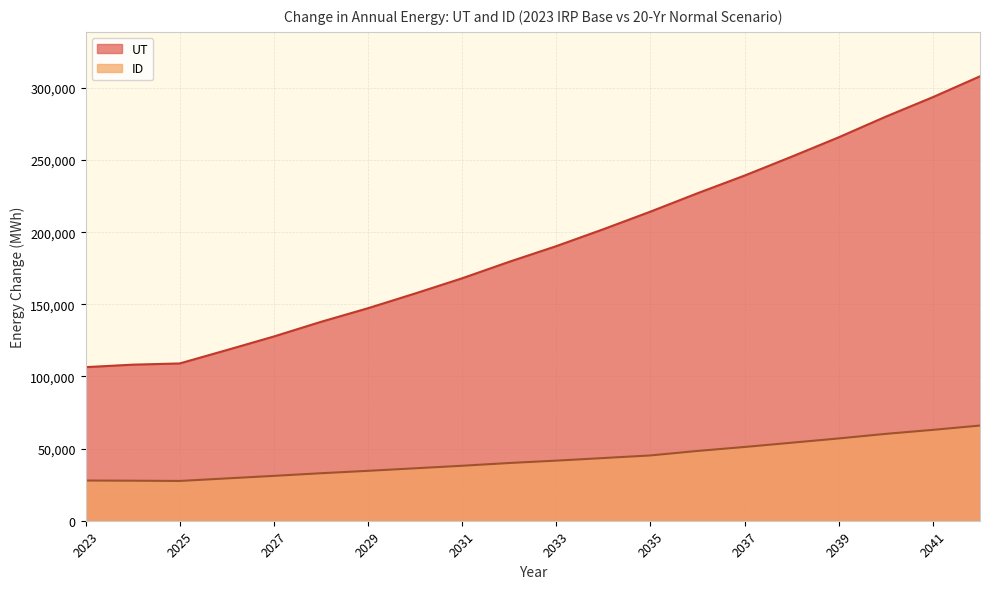

True or false: UT and ID intersect in this chart.

False